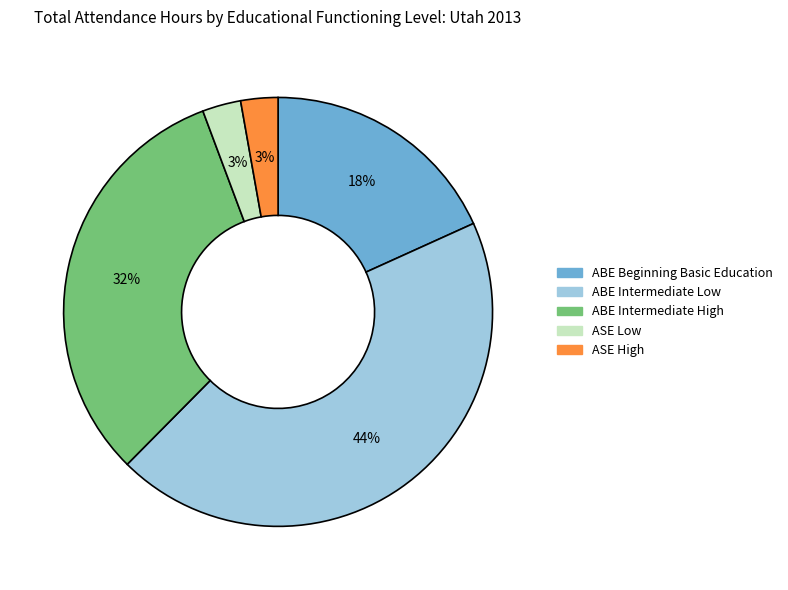

To the nearest percent, what is the average slice percentage?

20%